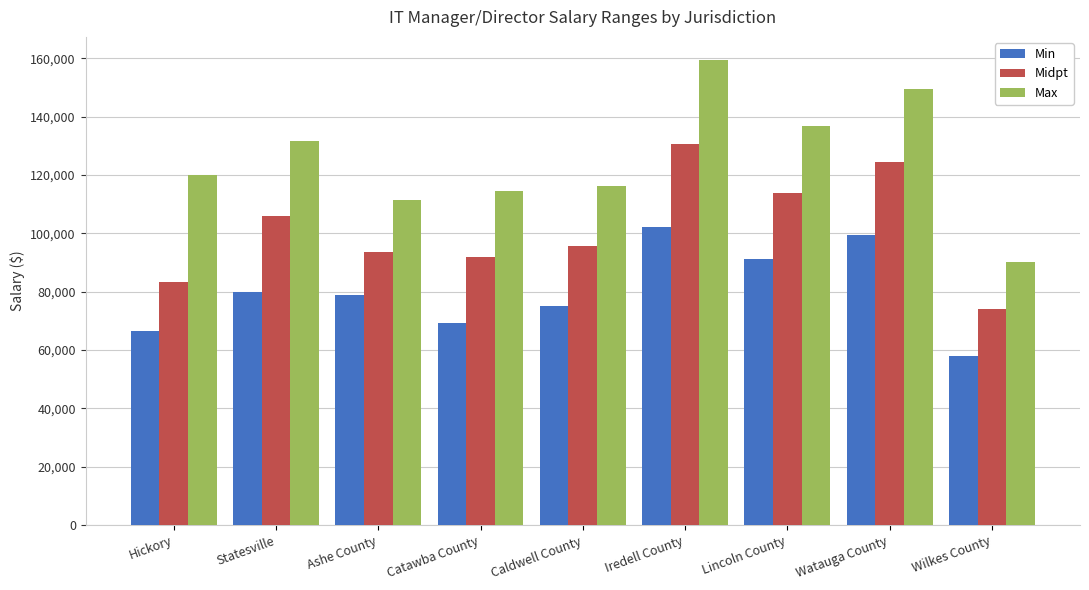

What is the label of the 8th bar from the left?

Watauga County